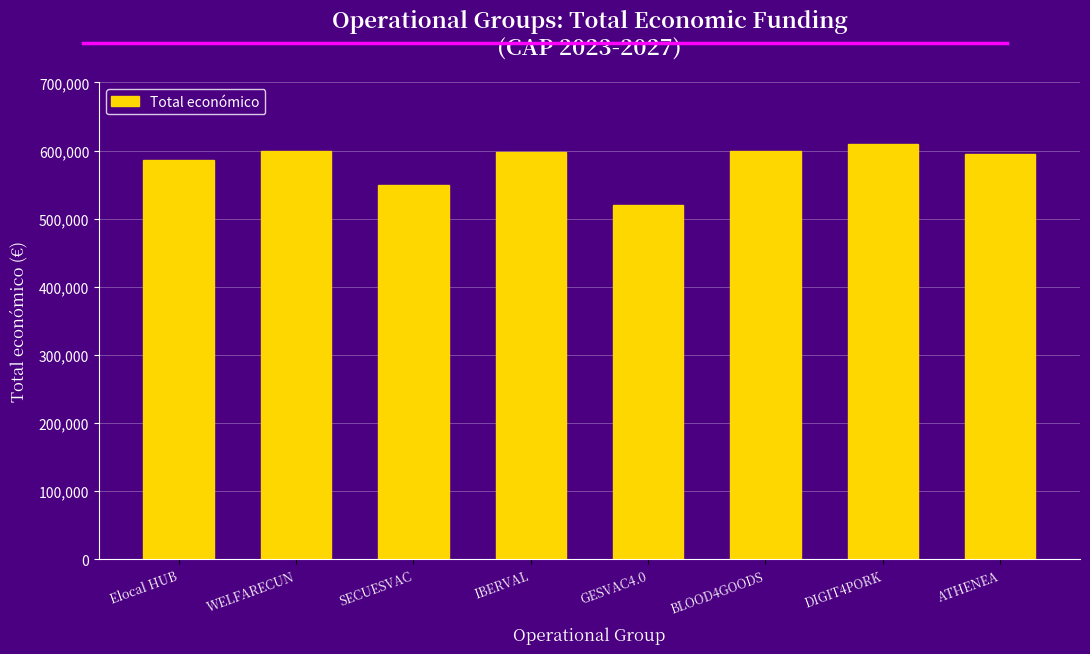

The chart shows a value of 598303 at IBERVAL. True or false?

True